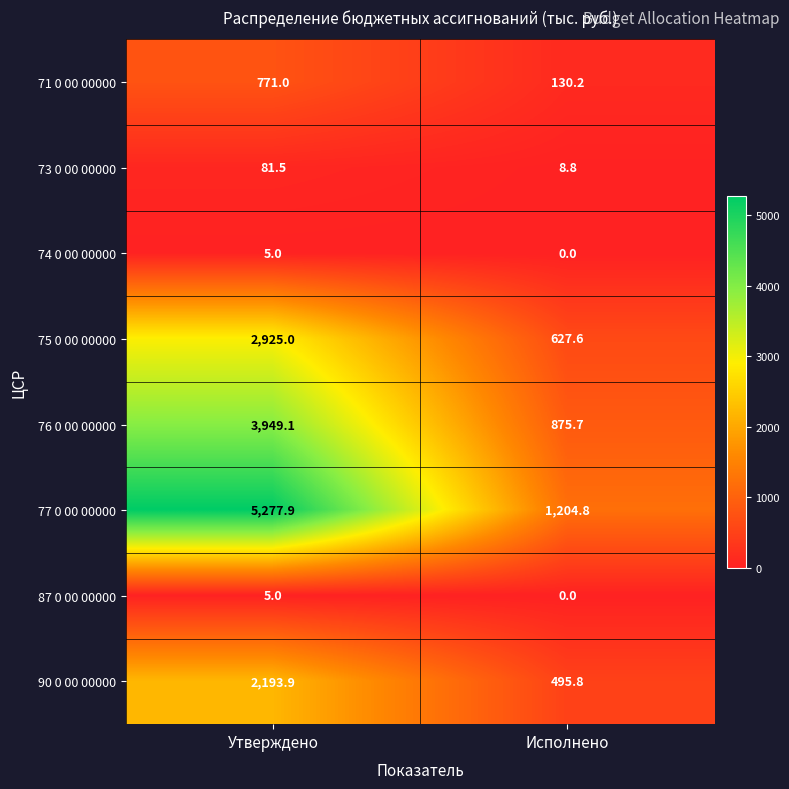

What is the difference between the highest and lowest values at Утверждено?

5272.9